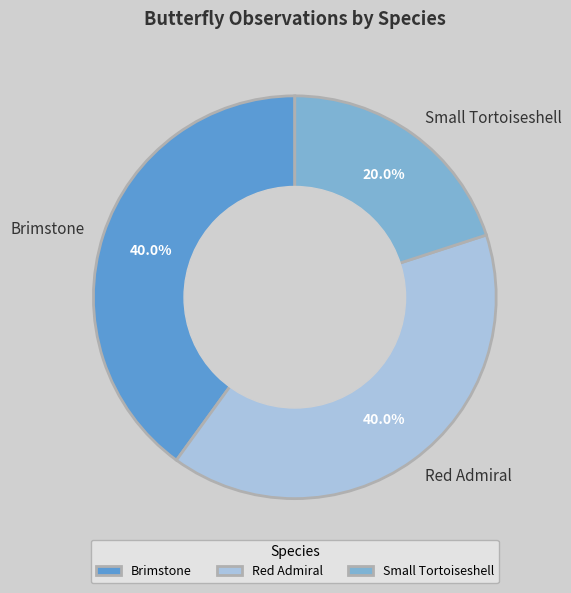

Does Red Admiral represent more than half of the total?

No